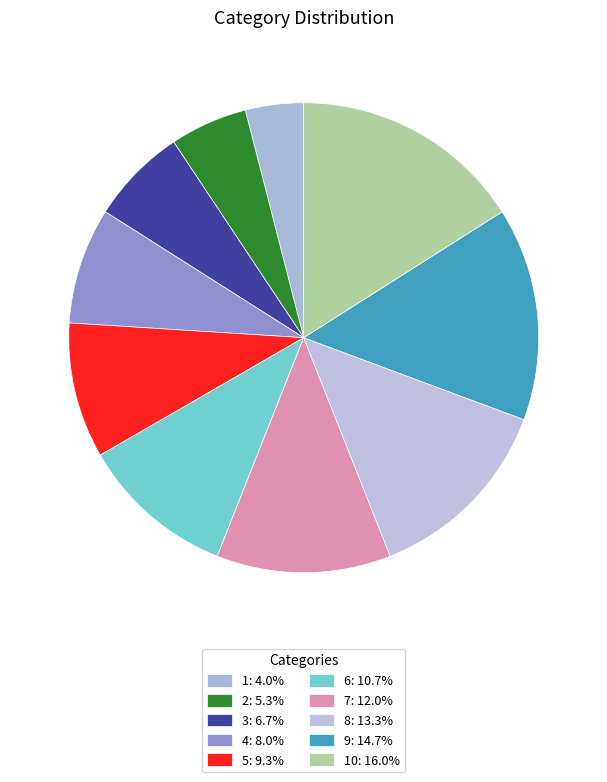

Count the number of slices in the pie.

10